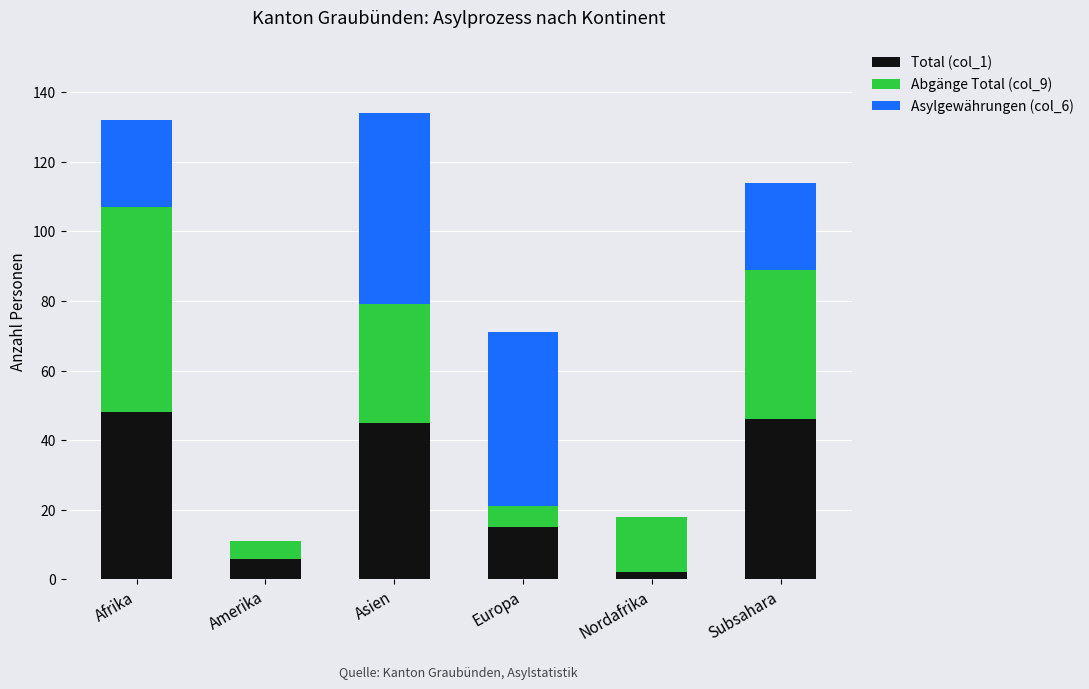

What is the total value across all series at Asien?

134